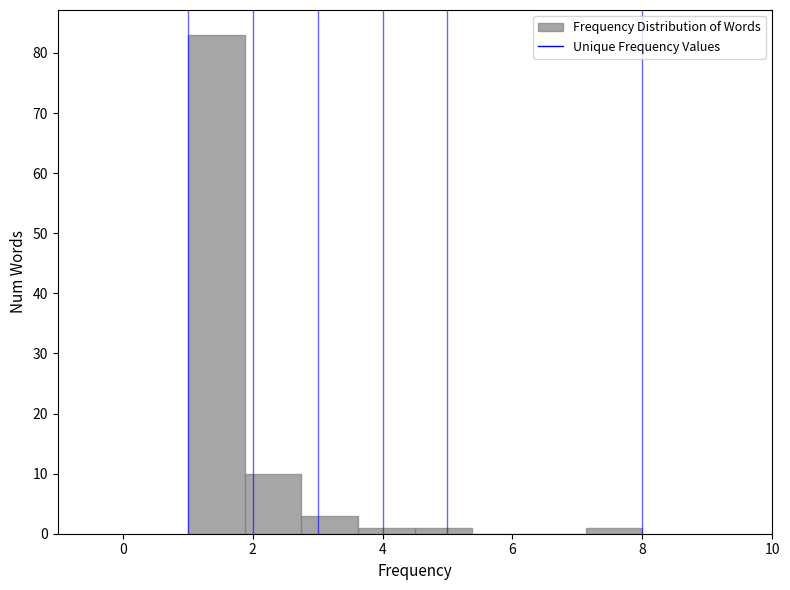

Over which range of the x-axis is the bar tallest?

1.0 to 1.8